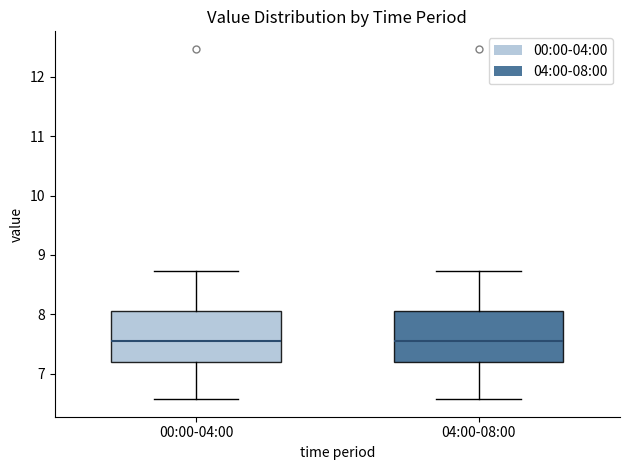

Reading left to right, transcribe this box plot: for each box, give where its median line is, the range the box spans, and where its two whiskers end, as read against the y-axis. The values are not printed on the chart, so give them approximately, as read against the axis.

00:00-04:00: median 7.6, box 7.2 to 8.1, whiskers 6.6 to 8.7
04:00-08:00: median 7.6, box 7.2 to 8.1, whiskers 6.6 to 8.7